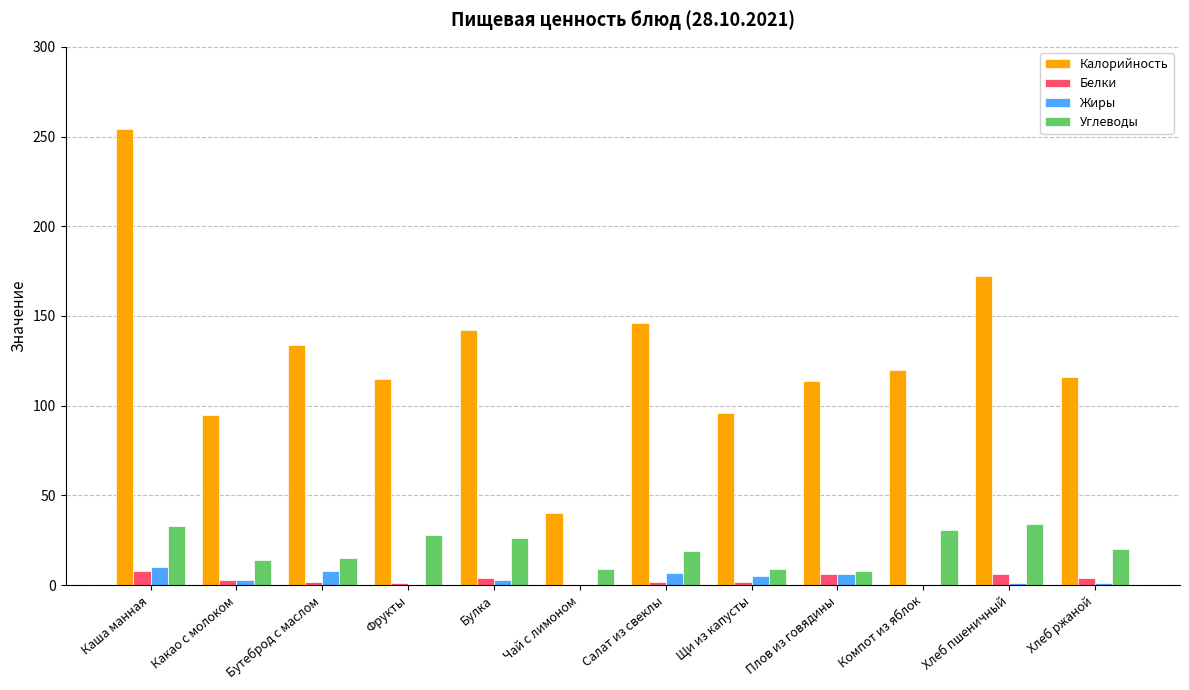

What is the total value across all series at Компот из яблок?

151